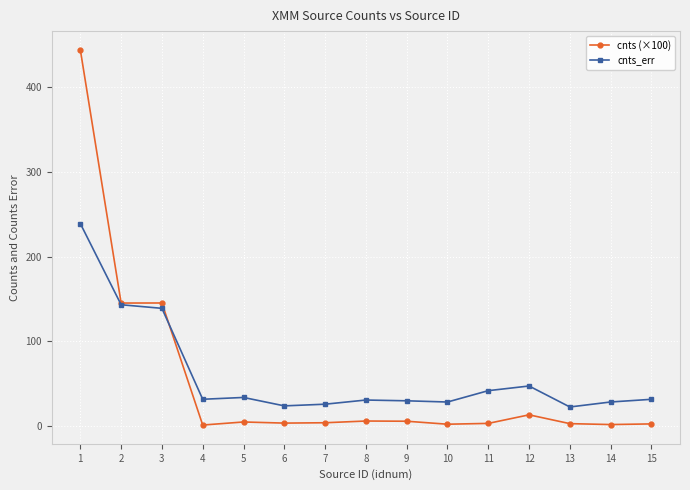

What is the maximum value for cnts_err?

239.0